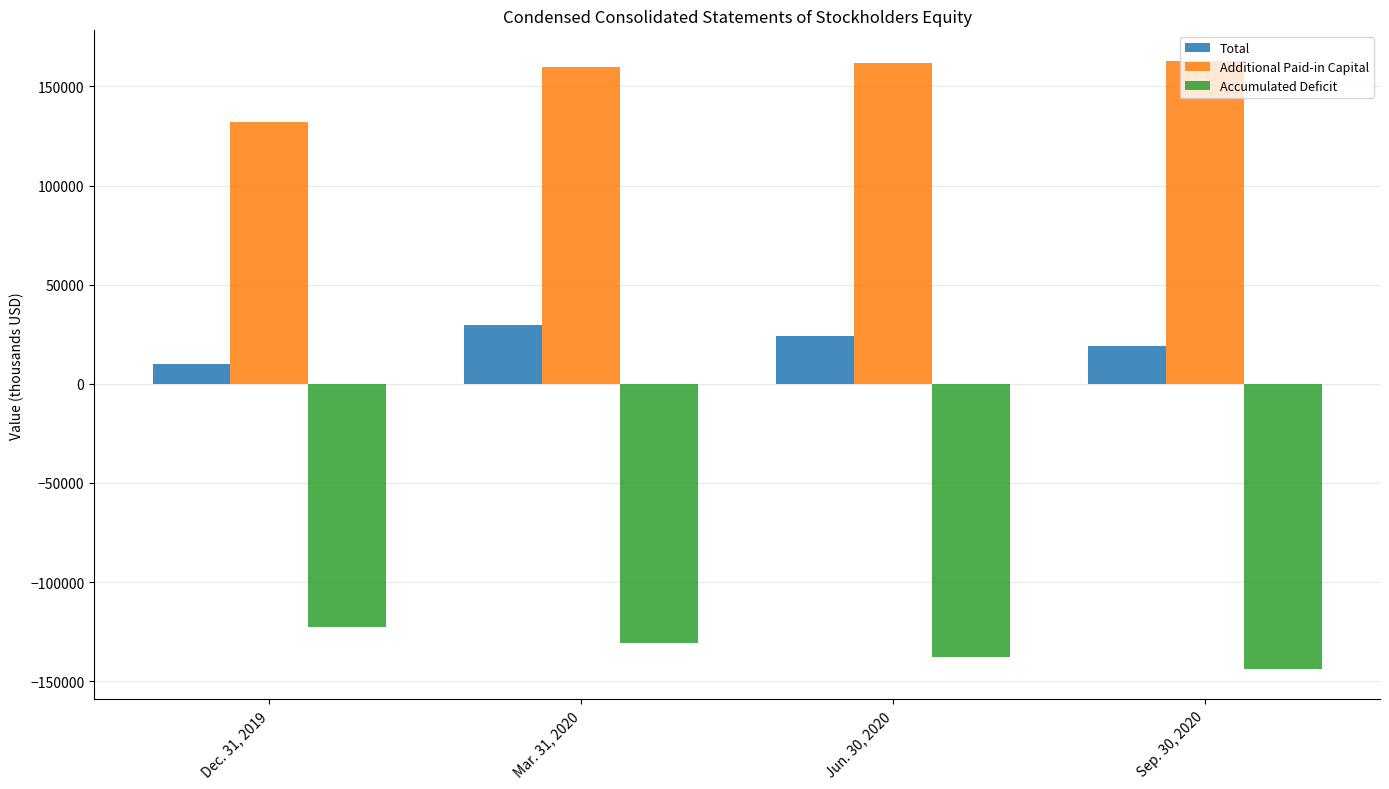

What is the label of the 1st bar from the left?

Dec. 31, 2019